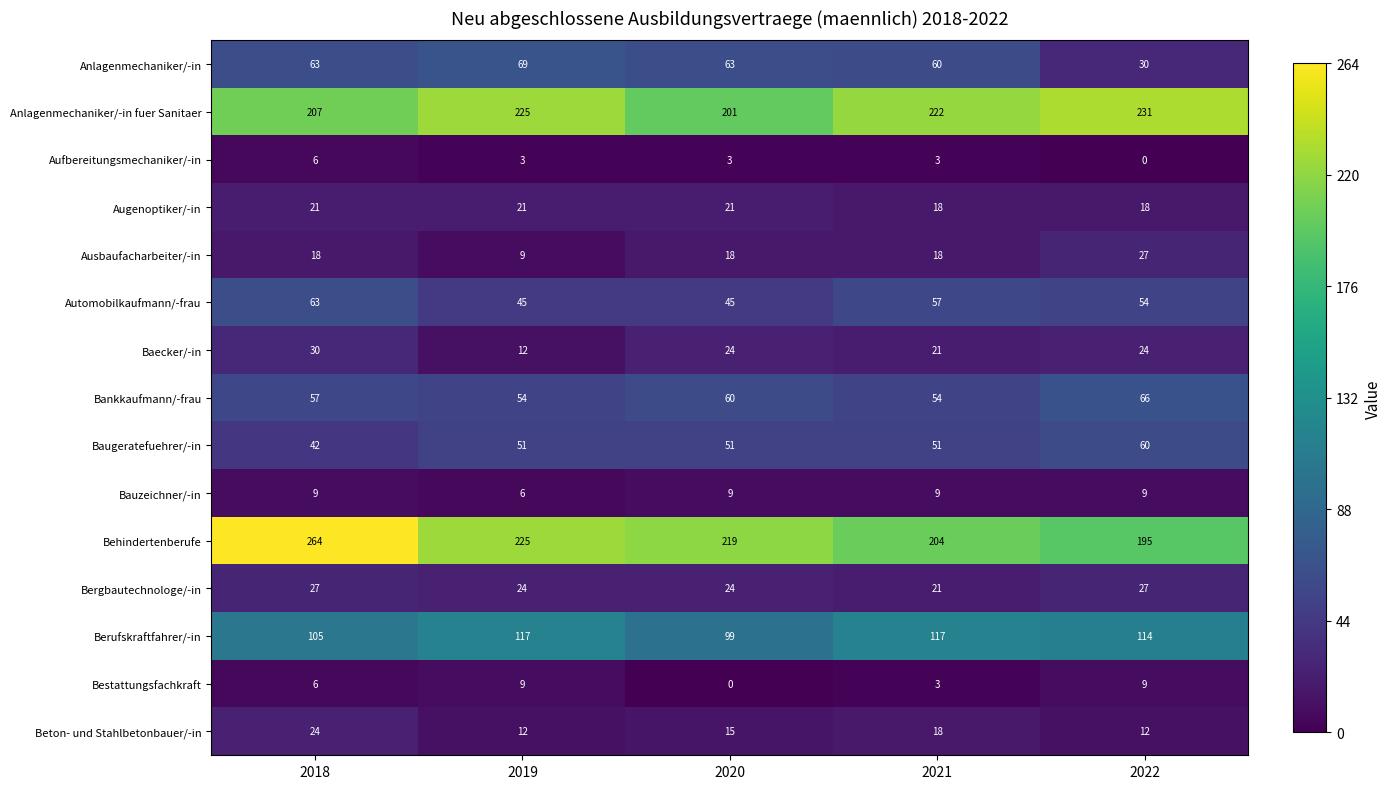

What is the difference between the highest and lowest values at 2022?

231